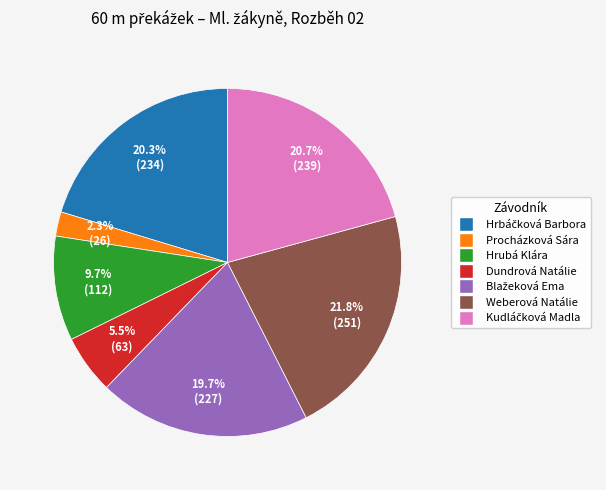

Is Dundrová Natálie the majority of the pie?

No